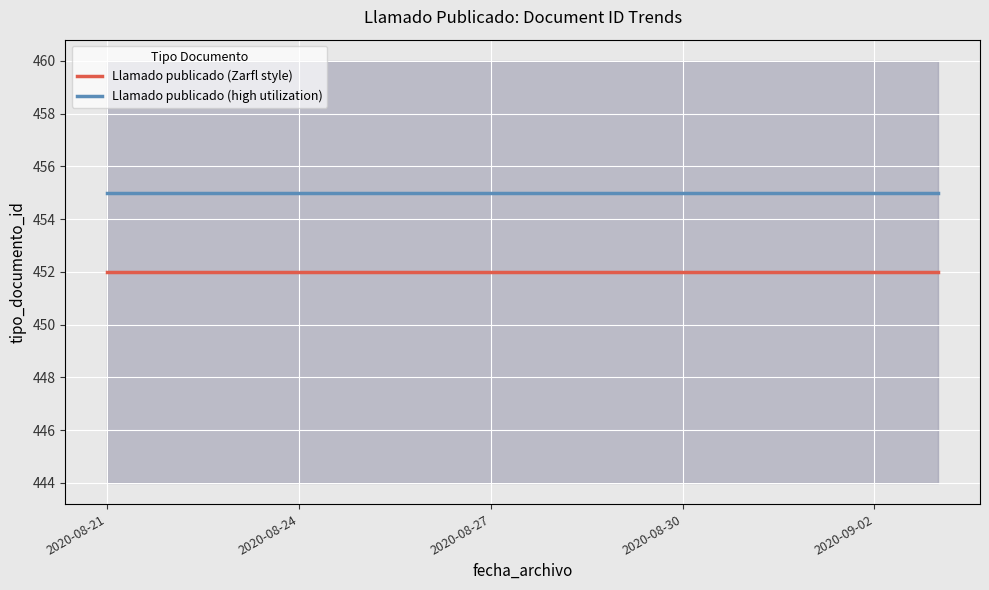

True or false: Llamado publicado (high utilization) has a value of 117 at 2020-08-21.

False